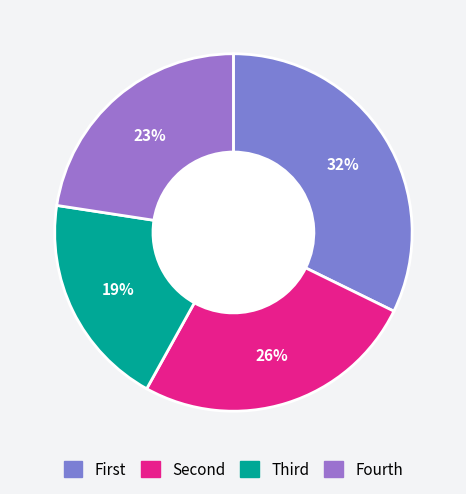

Count the number of slices in the pie.

4